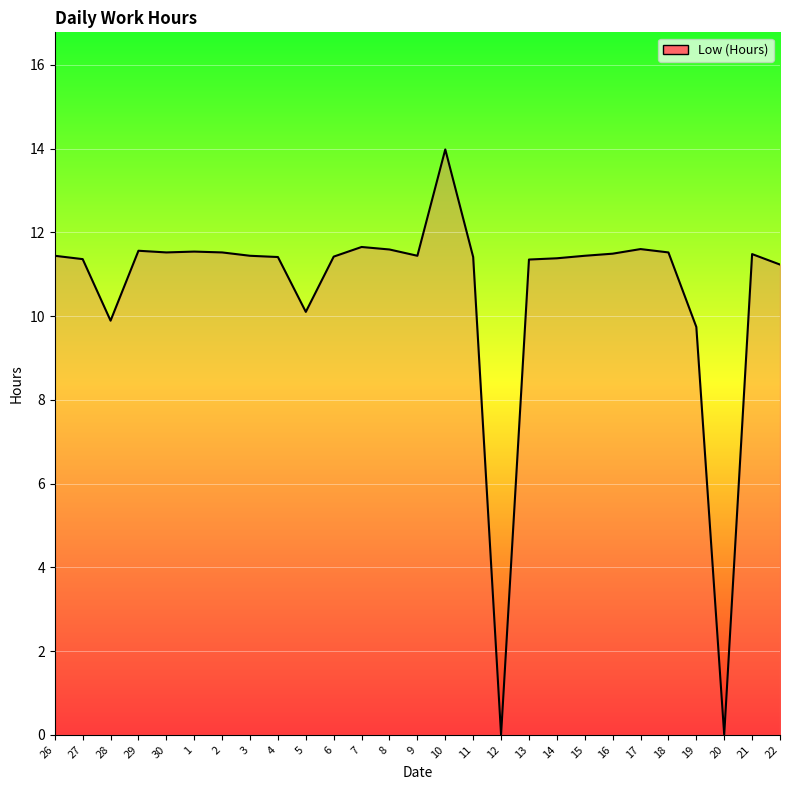

What position from the left is 2?

7